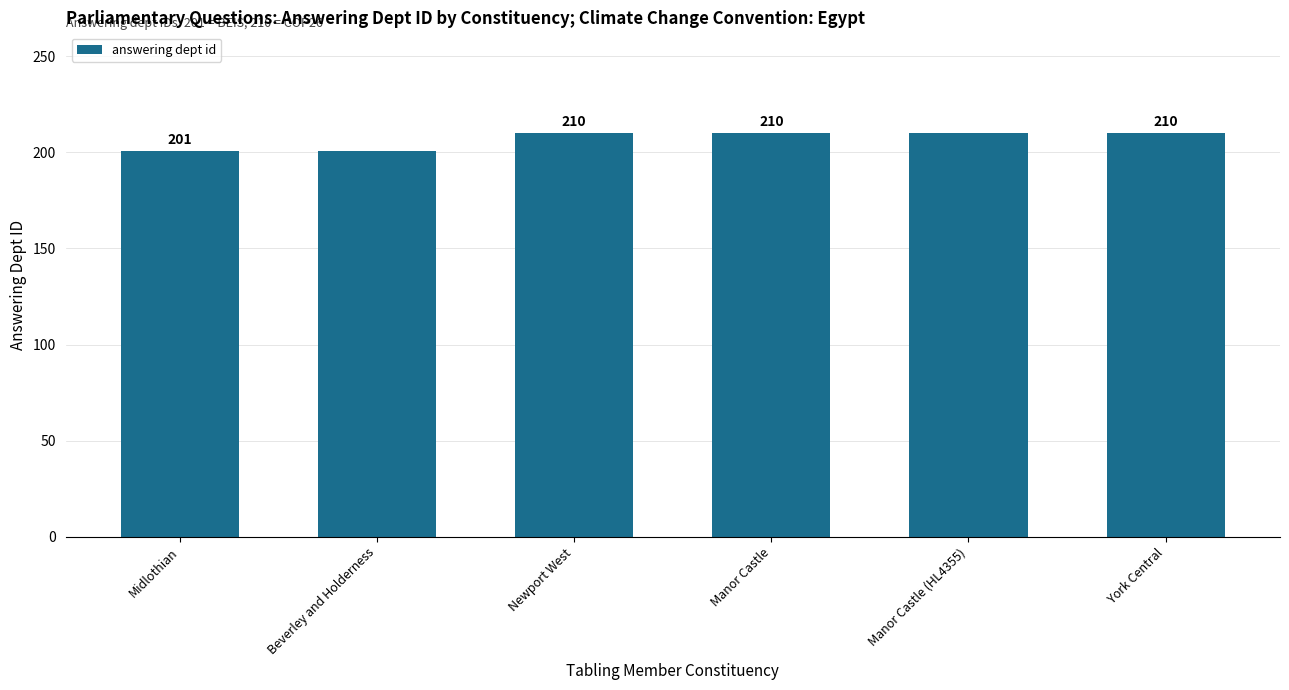

Count the number of categories in the chart.

6